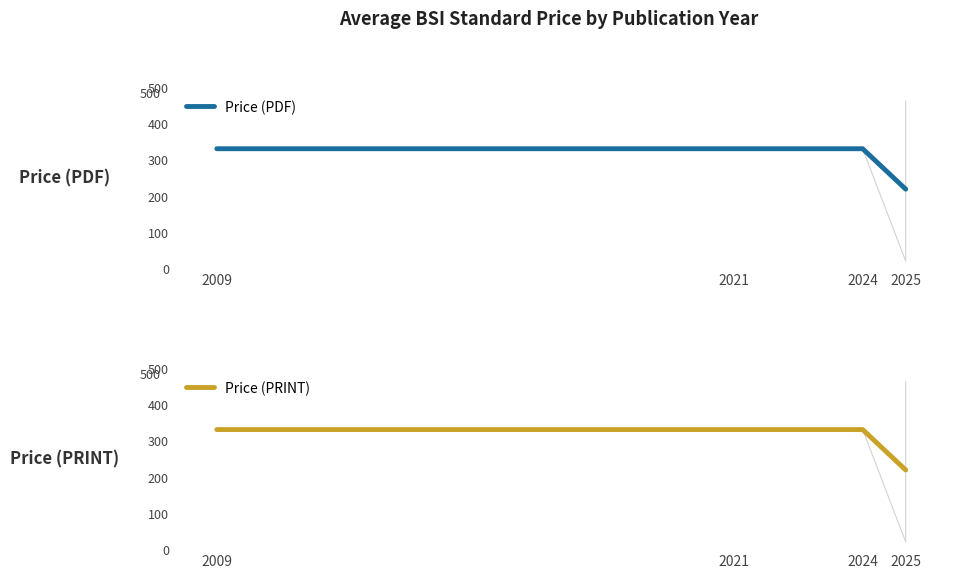

True or false: Price (PRINT) and Price (PDF) intersect in this chart.

False